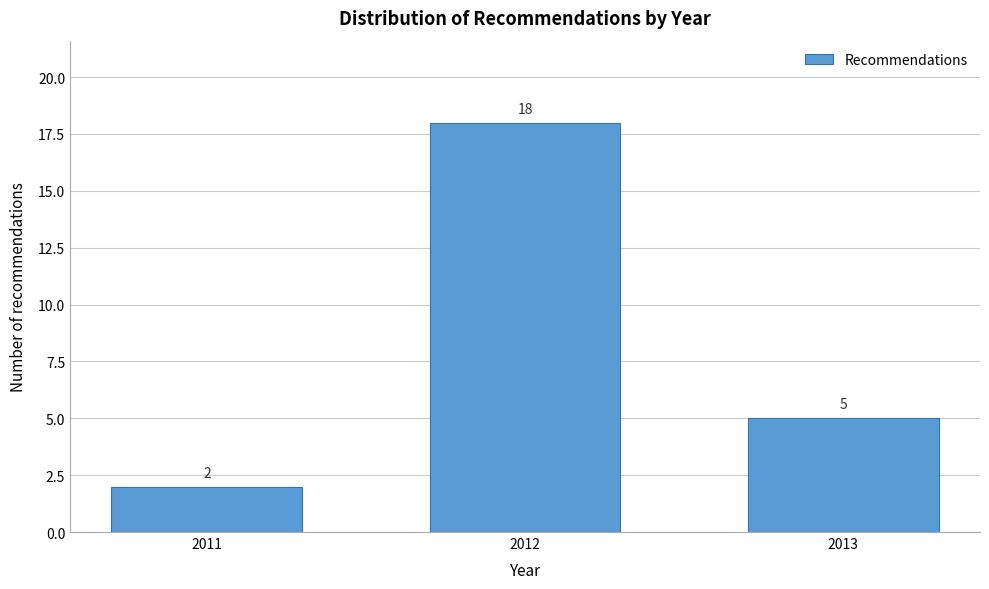

Reading right to left, what are all the values shown in this chart?

2013=5	2012=18	2011=2